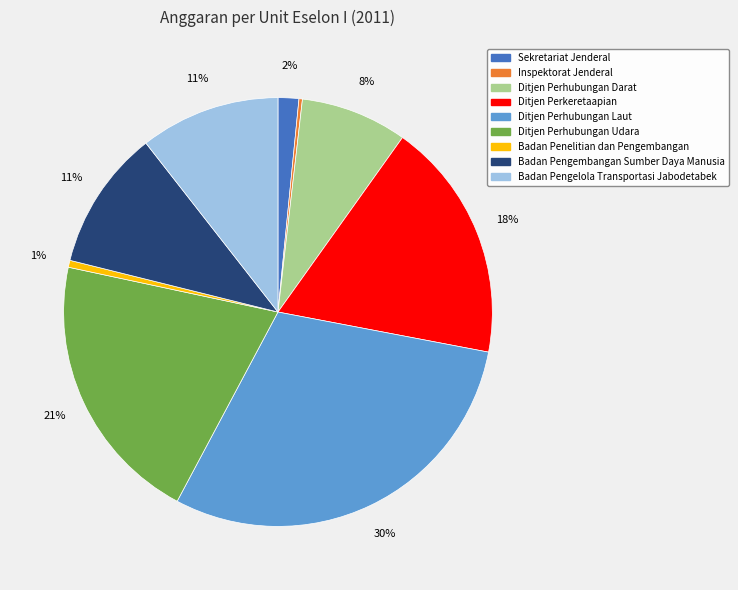

To the nearest percent, what is the average slice percentage?

11%